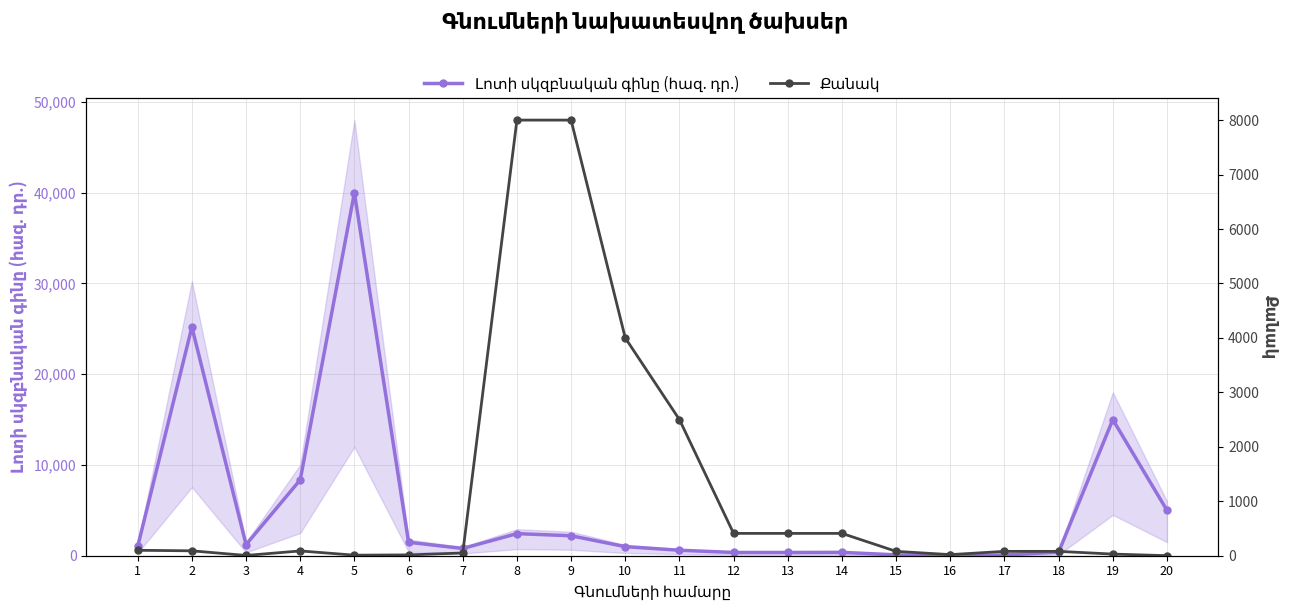

Where is the first local minimum for Քանակ?

3